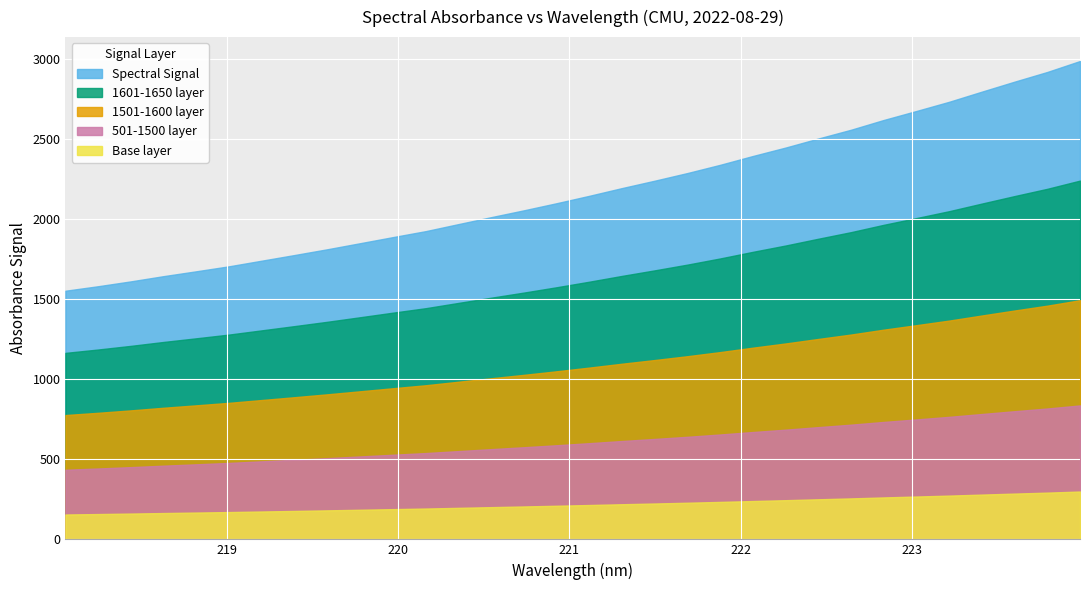

What is the label of the 14th point from the left?

220.5444